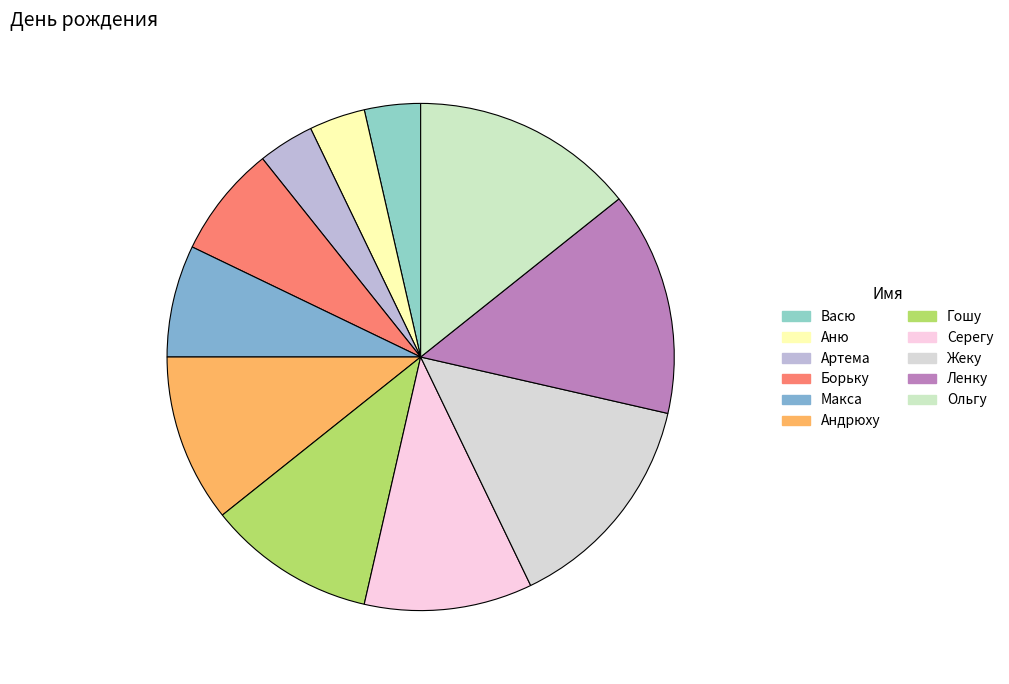

To the nearest percent, what is the average slice percentage?

9%